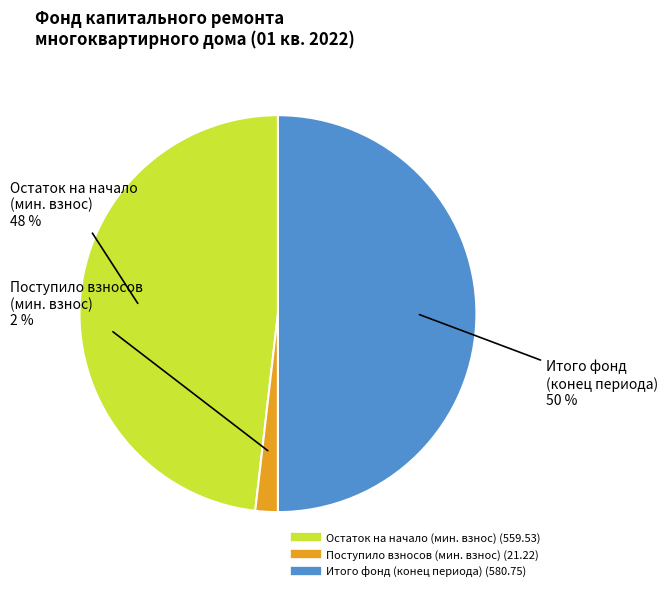

To the nearest percent, what is the difference between the largest and smallest slice percentages?

48%